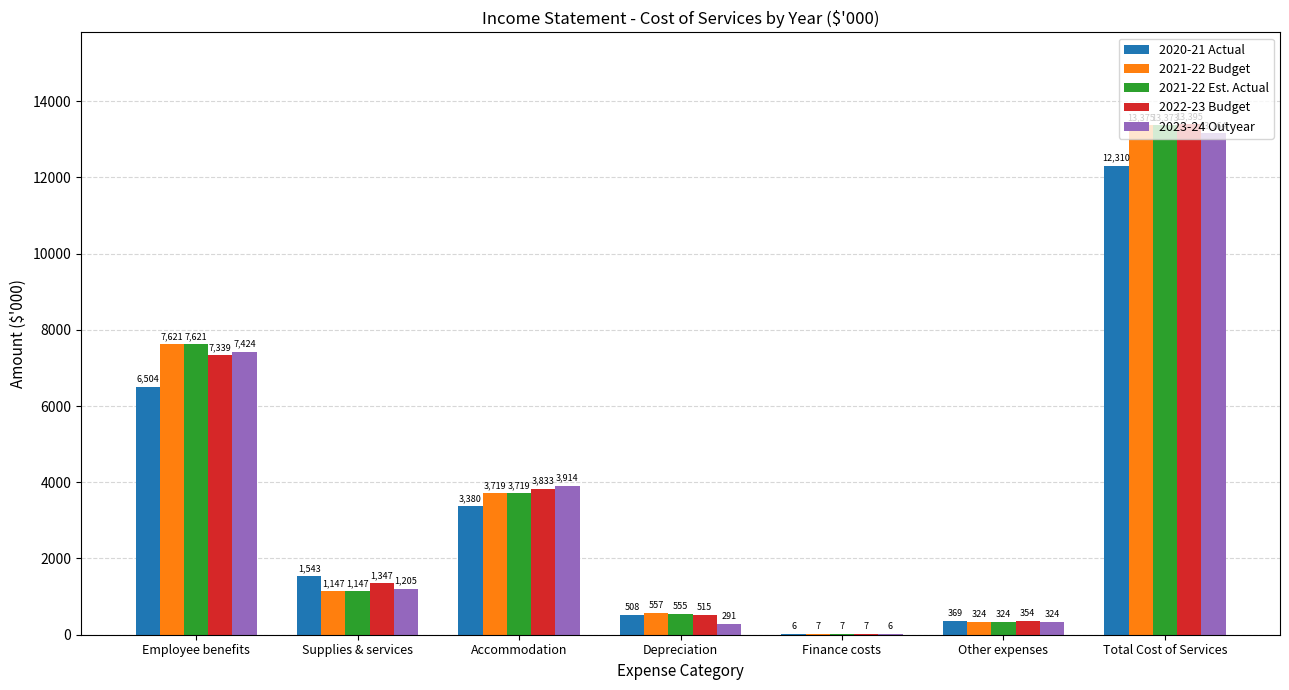

What is the approximate value of 2022-23 Budget at Finance costs, to the nearest 10?

10